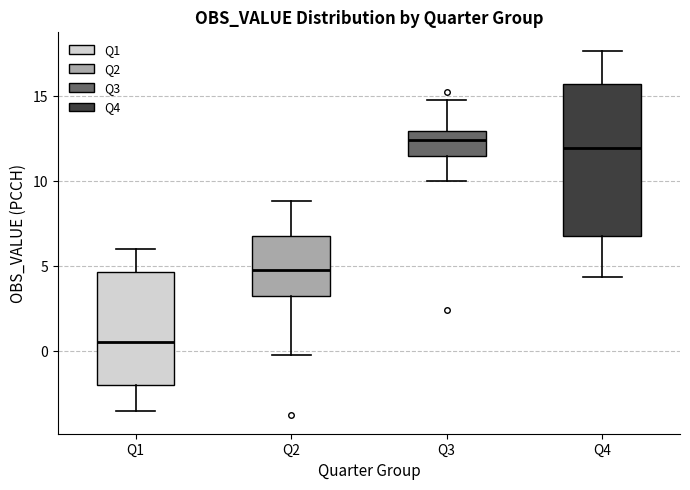

Reading left to right, transcribe this box plot: for each box, give where its median line is, the range the box spans, and where its two whiskers end, as read against the y-axis. The values are not printed on the chart, so give them approximately, as read against the axis.

Q1: median 0.5, box -2.0 to 4.5, whiskers -3.5 to 6.0
Q2: median 5.0, box 3.5 to 7.0, whiskers 0.0 to 9.0
Q3: median 12.5, box 11.5 to 13.0, whiskers 10.0 to 15.0
Q4: median 12.0, box 7.0 to 15.5, whiskers 4.5 to 17.5